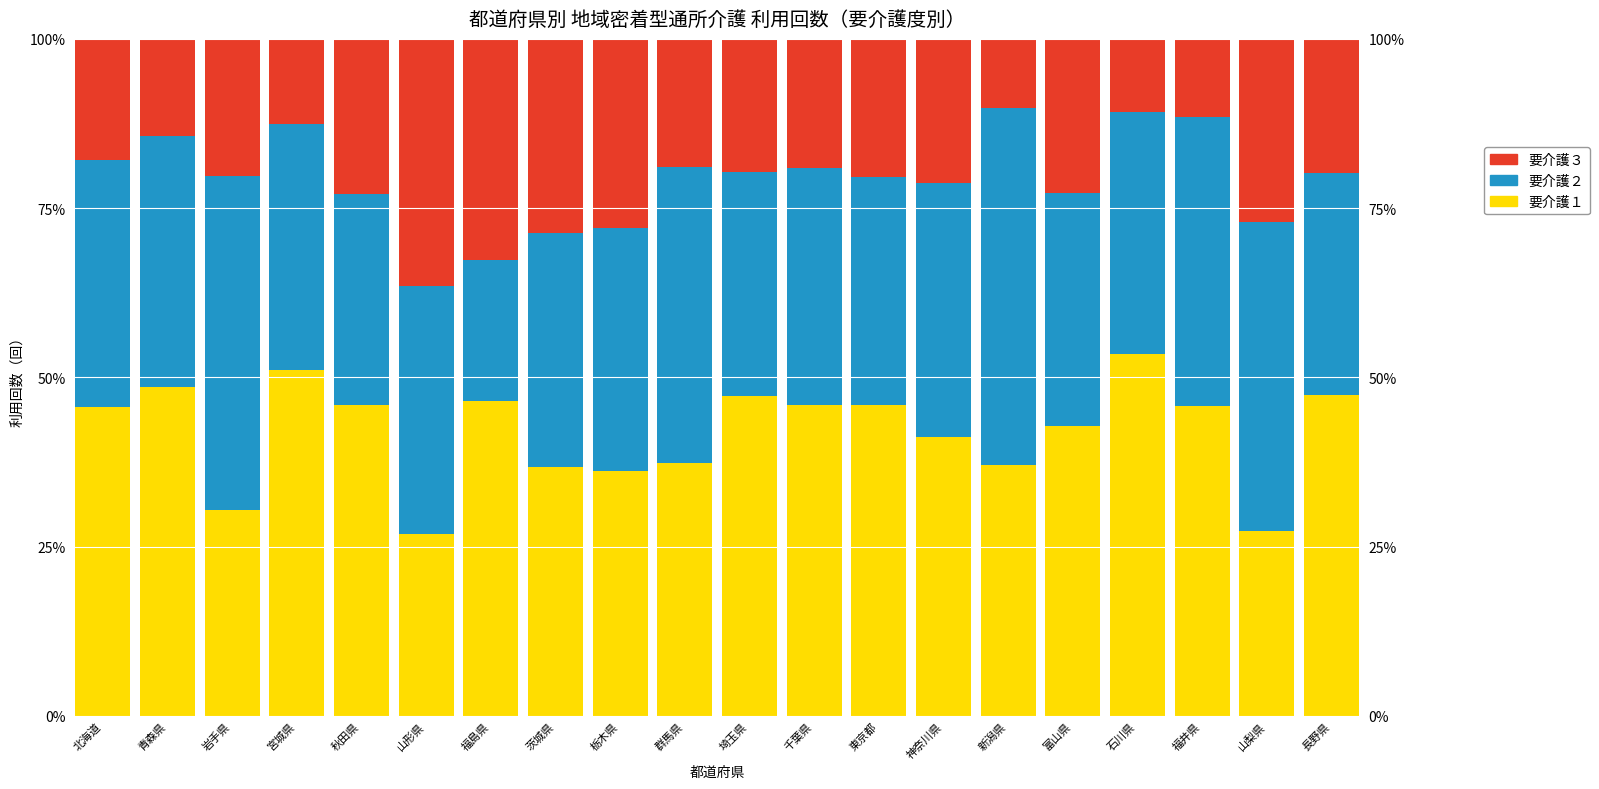

Where is 要介護３ nearest to the value 23?

秋田県